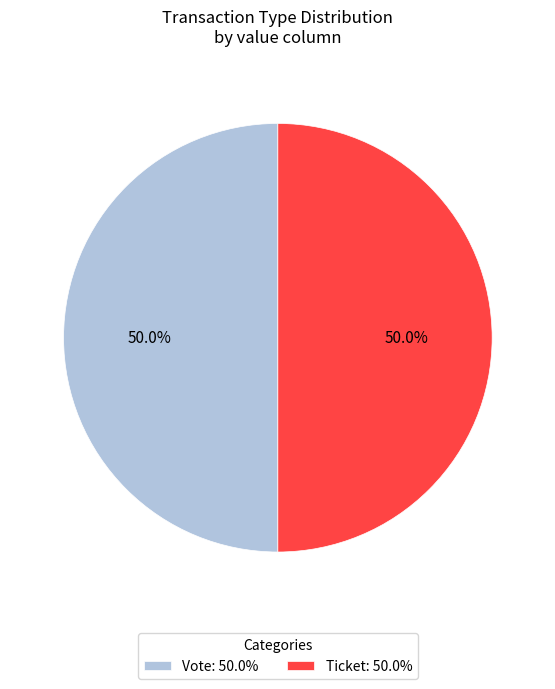

Is the sum of Ticket: 50.0% and Vote: 50.0% greater than half?

Yes